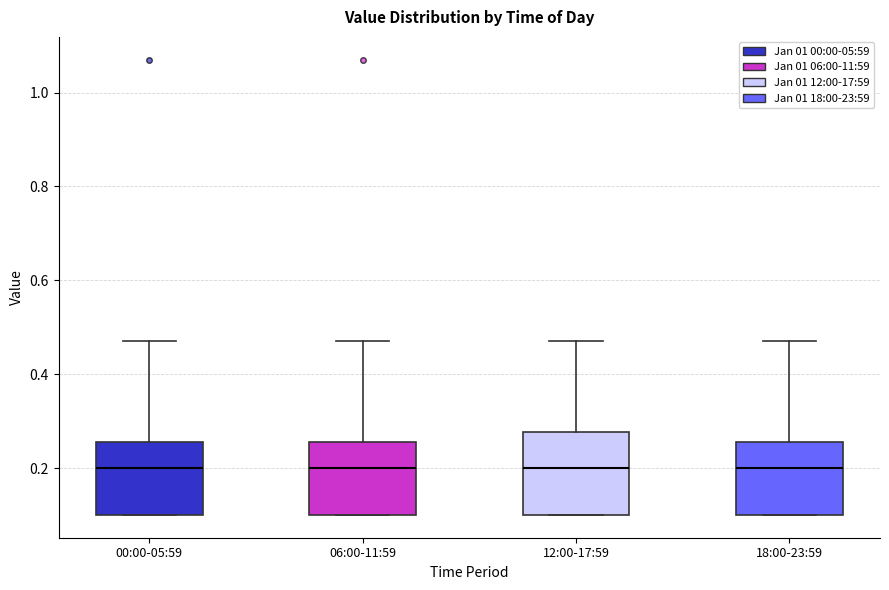

Where does the median line of the box for 12:00-17:59 sit on the y-axis? The values are not printed on the chart, so give them approximately, as read against the axis.

0.20